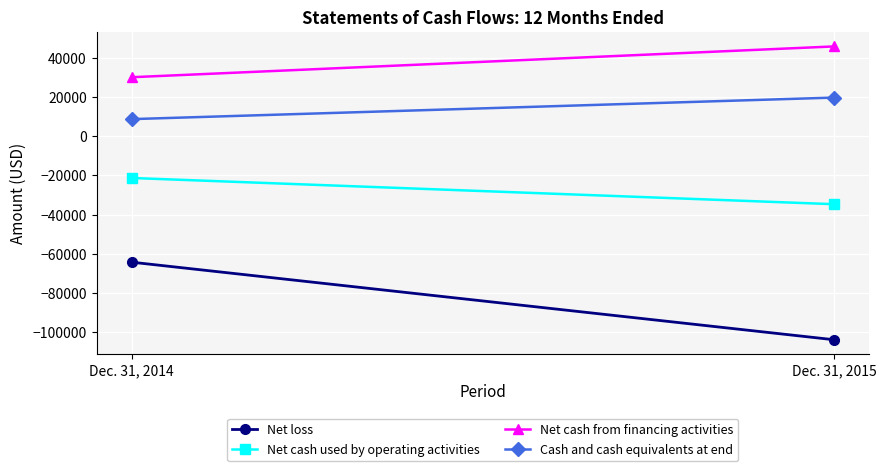

How many distinct data groups are displayed?

4